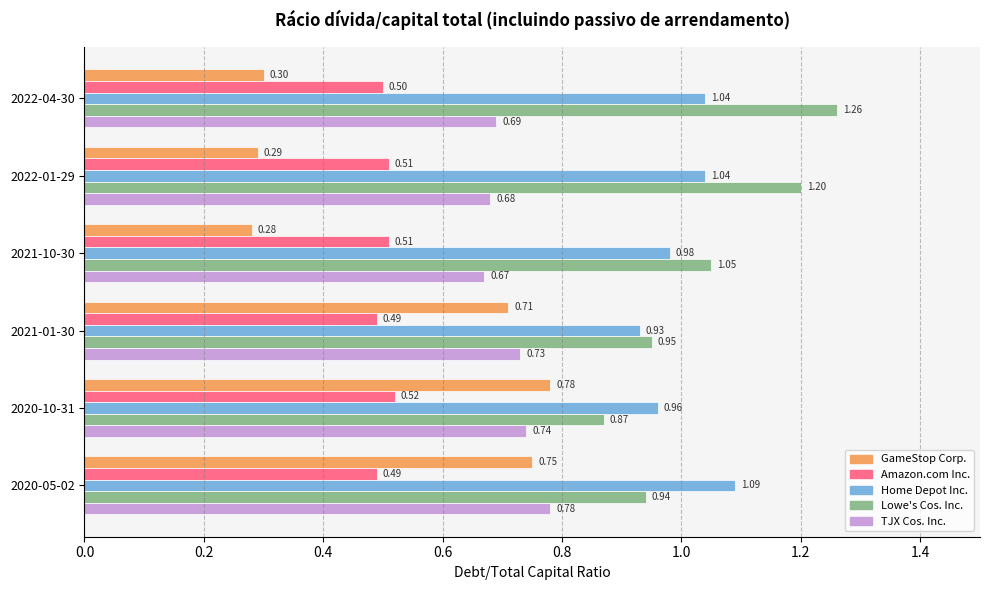

What is the sum of all Home Depot Inc. values?

6.0